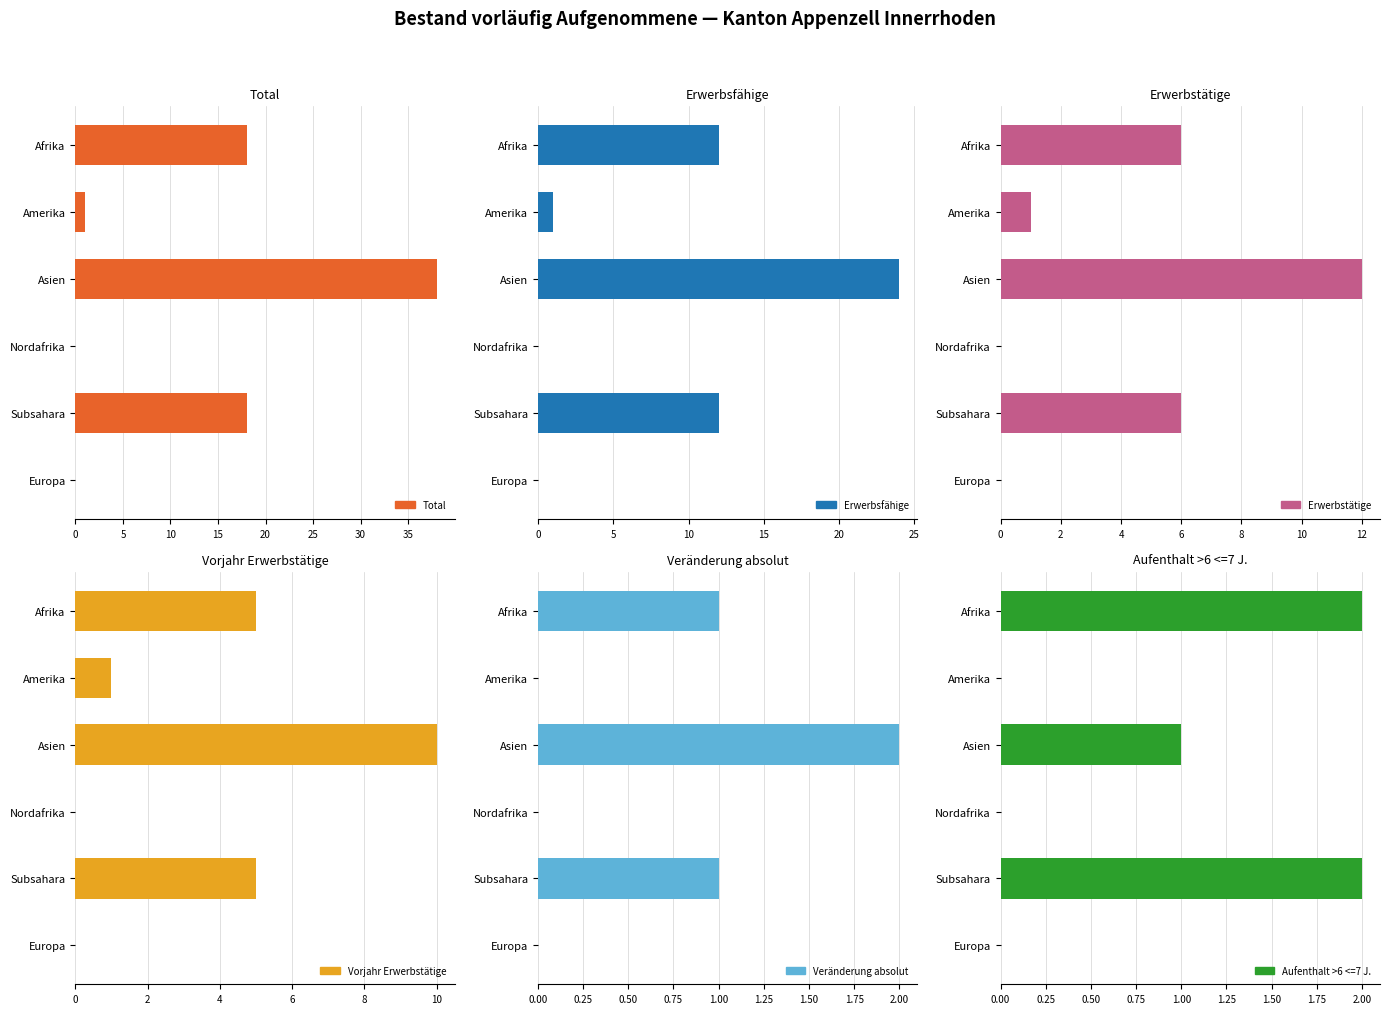

The Erwerbstätige series shows 6 at Afrika. True or false?

True